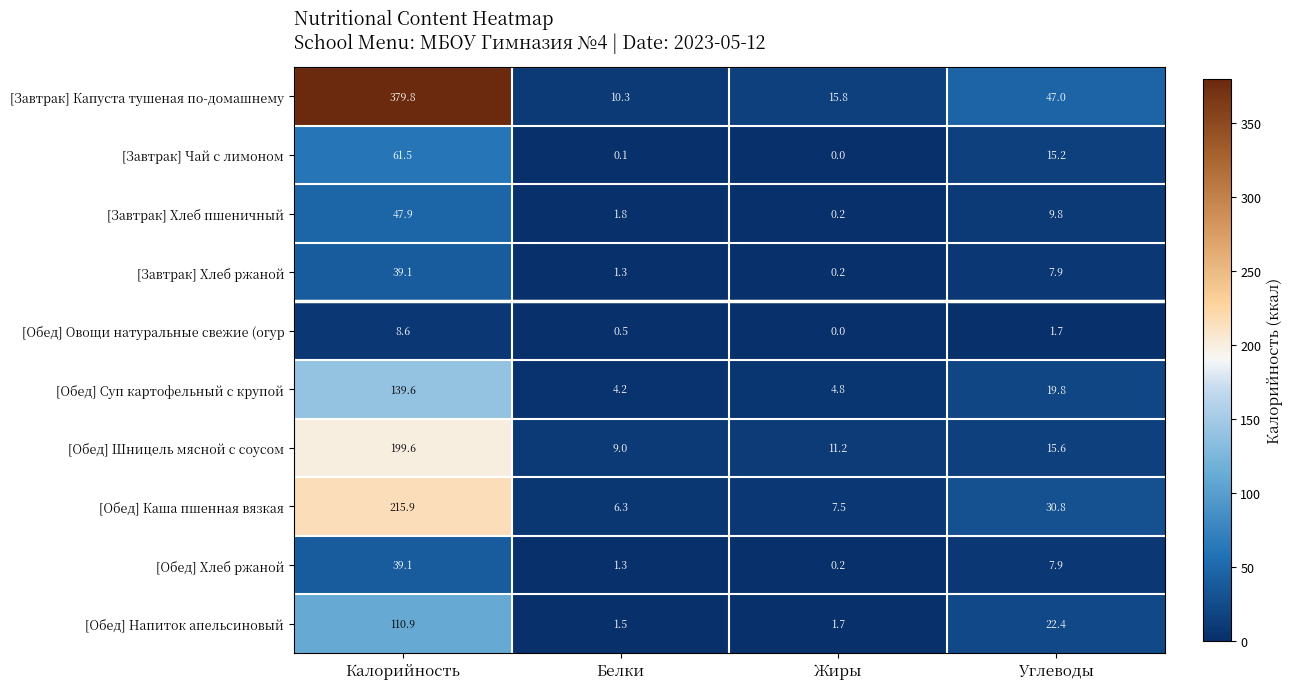

How many data points in [Обед] Овощи натуральные свежие (огур are above 1?

2